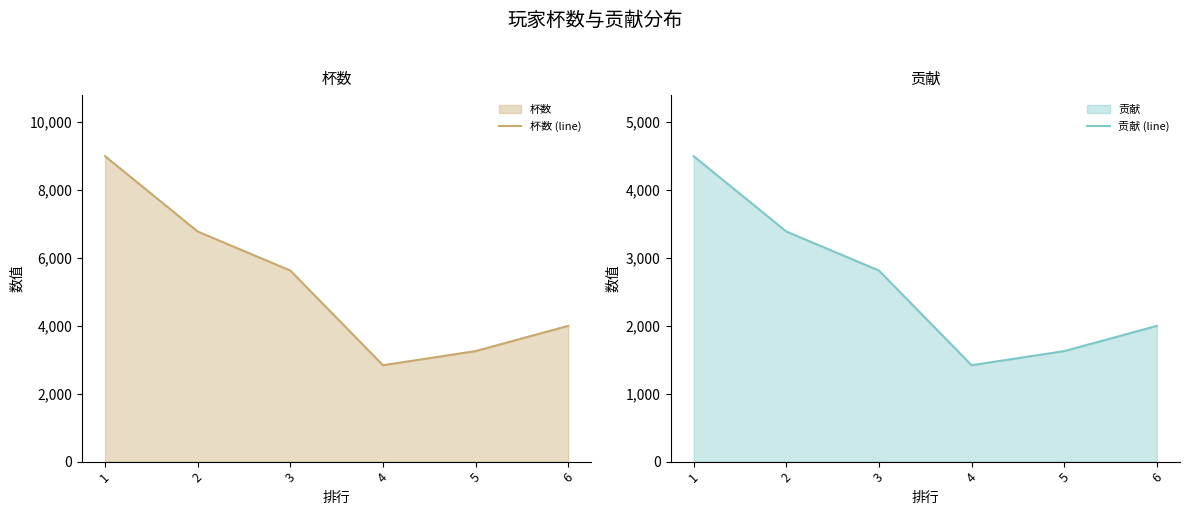

Reading left to right, transcribe all the data shown in this chart.

杯数 (line): 1=9000	2=6780	3=5630	4=2840	5=3256	6=4001
贡献 (line): 1=4500	2=3390	3=2815	4=1420	5=1628	6=2000